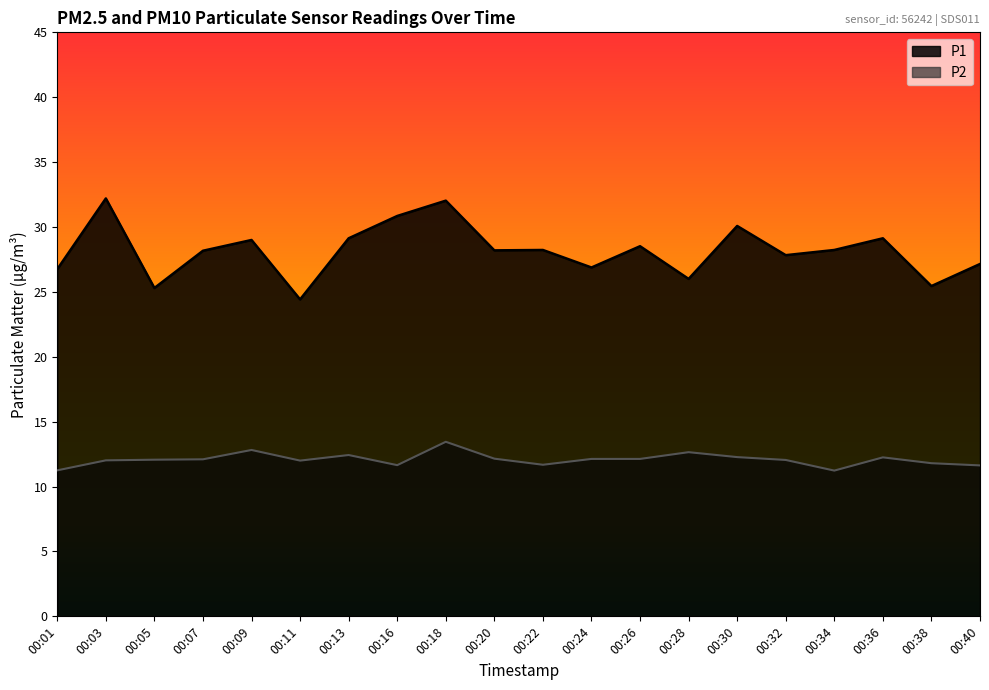

At which category does P2 reach its first local peak?

00:09